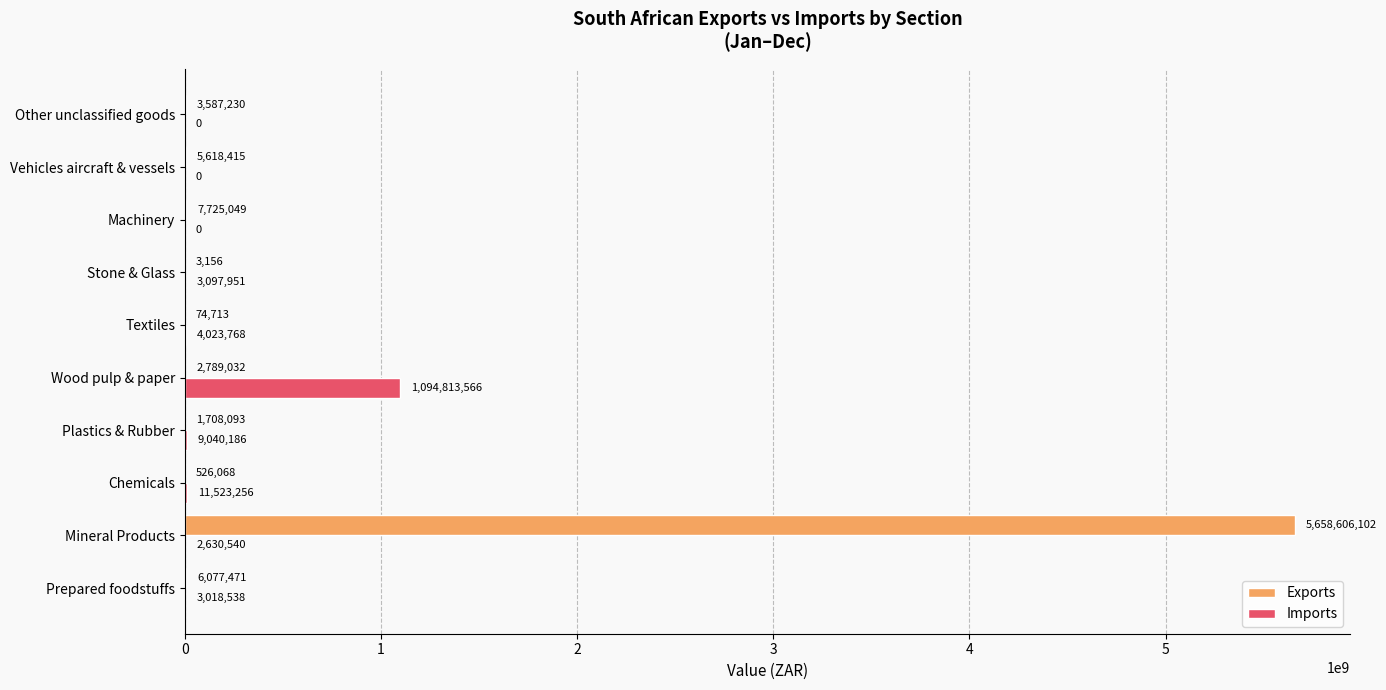

At which category is the sum across all series the highest?

Mineral Products